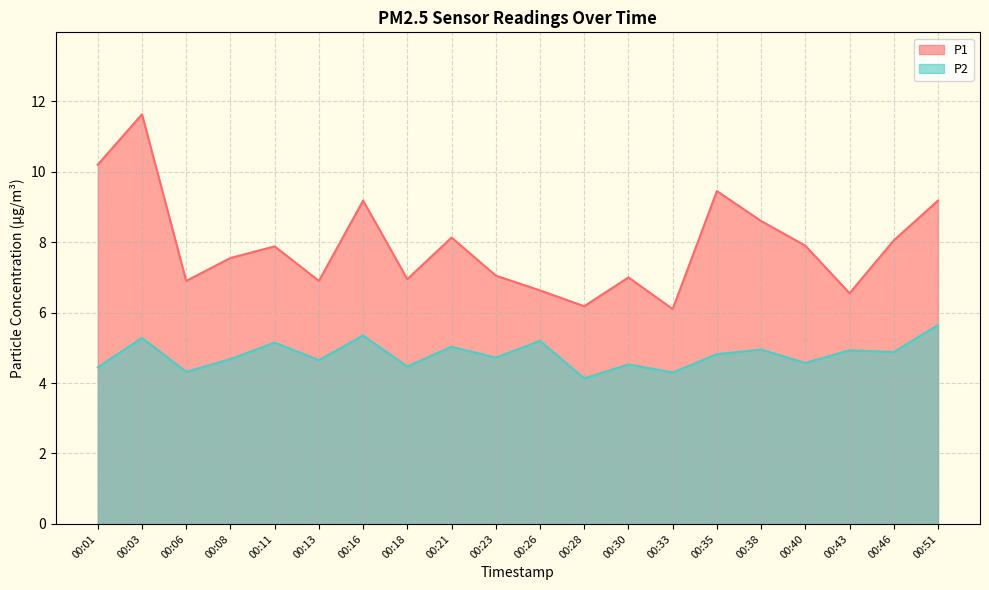

At which category does P2 reach its first local peak?

00:03